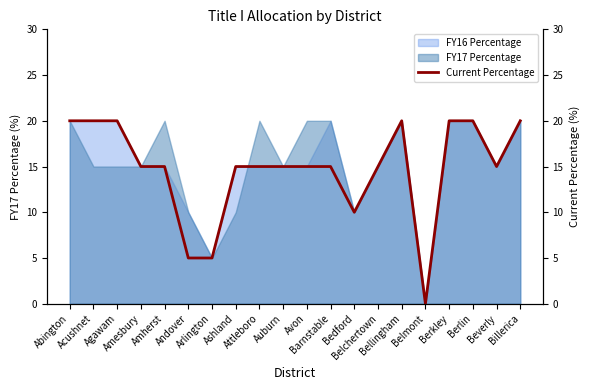

What is the difference between the second highest and minimum values?

20